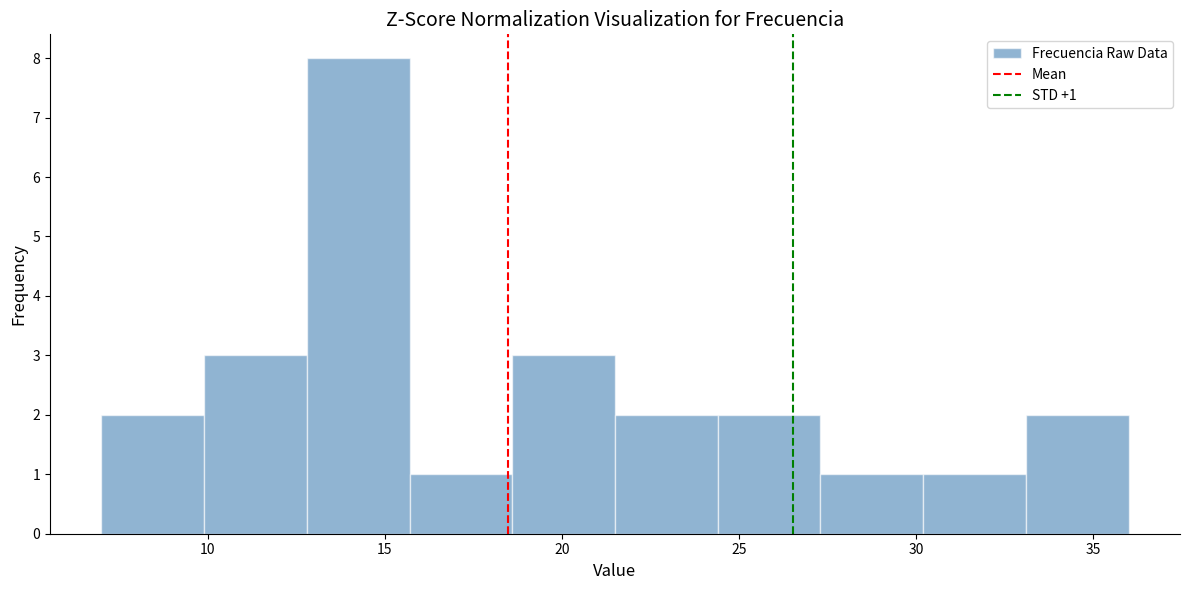

Which range on the x-axis has the tallest bar?

12.8 to 15.7